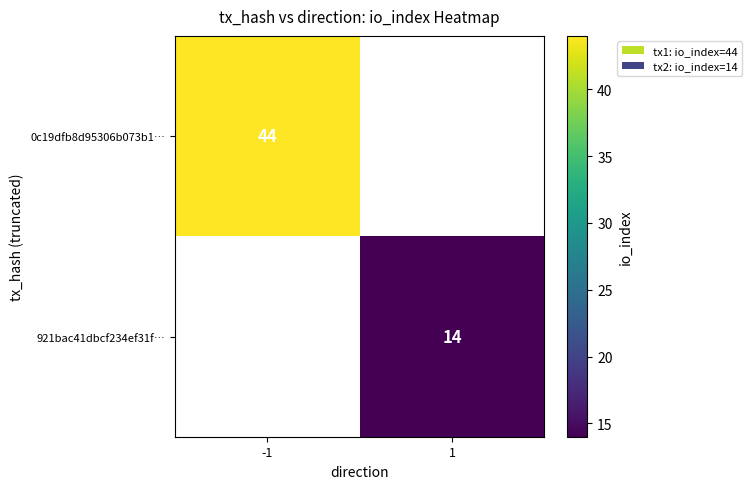

How many series are shown in this chart?

2